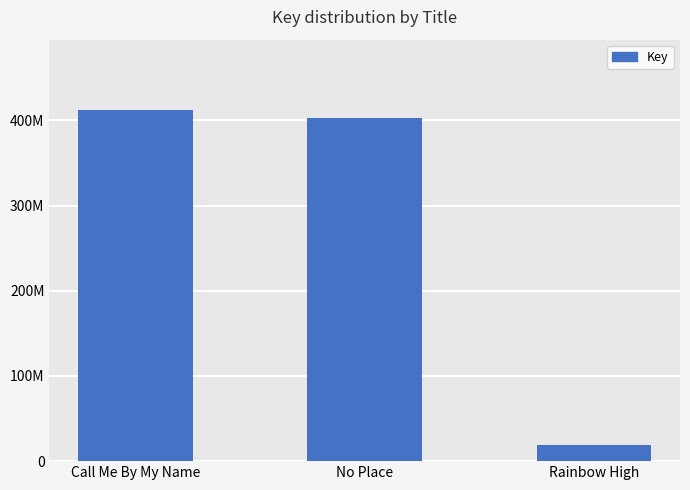

What is the label of the 2nd bar from the right?

No Place